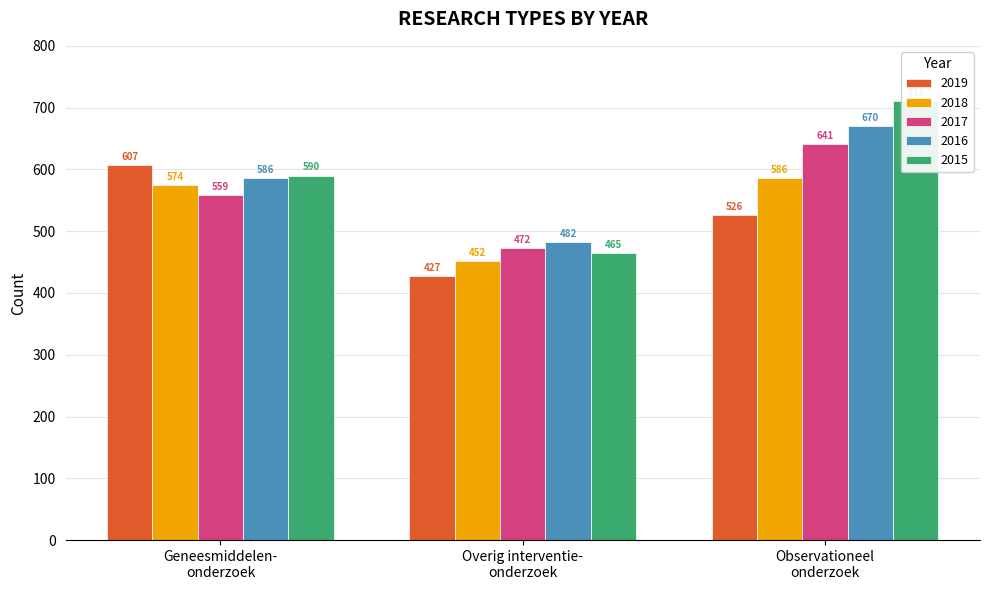

At how many categories does at least one series exceed 460?

3